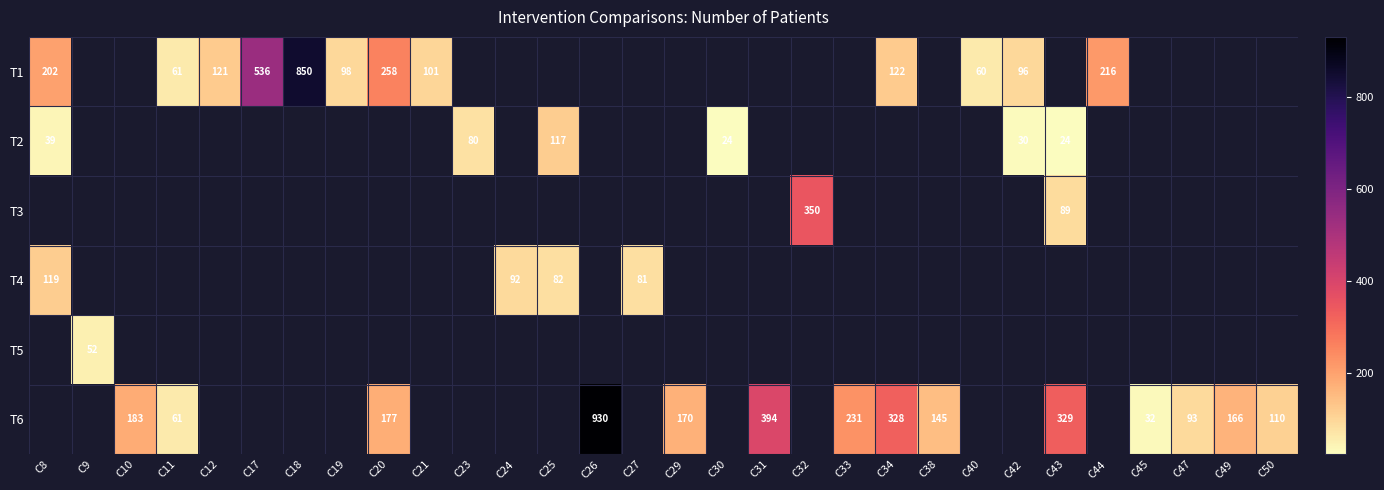

True or false: T1 has a value of 34 at C40.

False